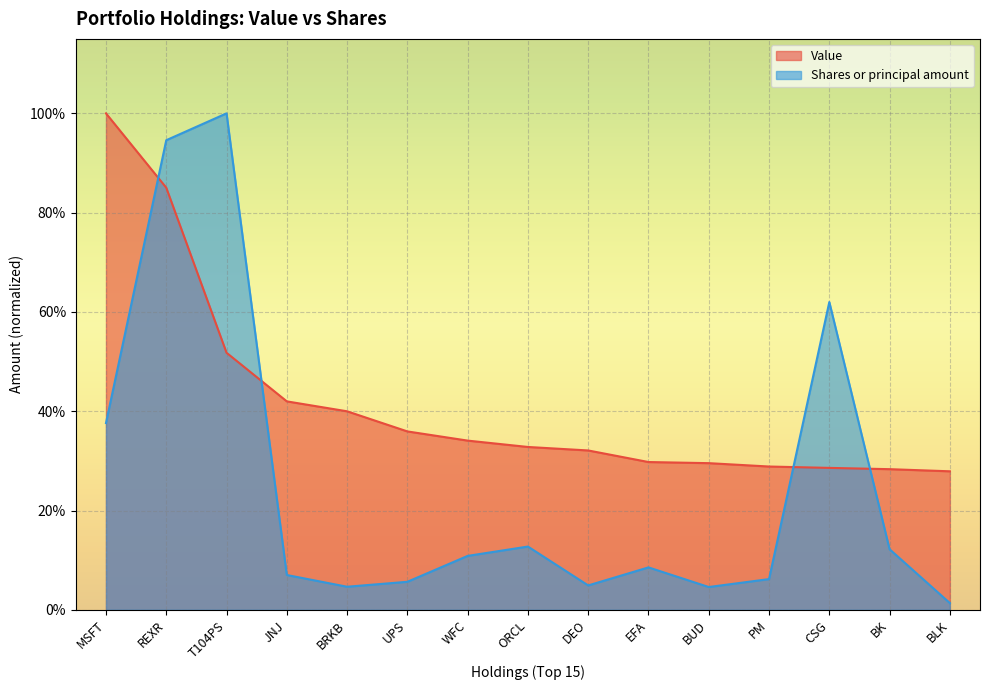

What value does the Shares or principal amount series have at UPS?

0.1